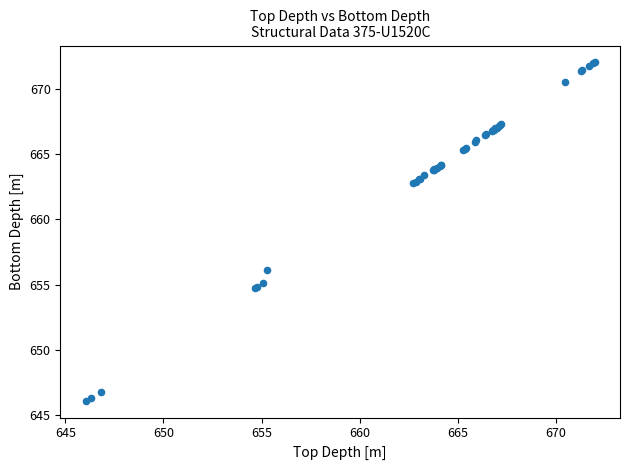

What Y value in the scatter plot is closest to 659?

656.1